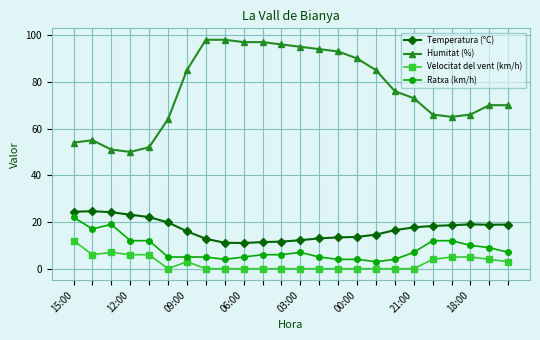

Which series has the largest range (max minus min)?

Humitat (%)